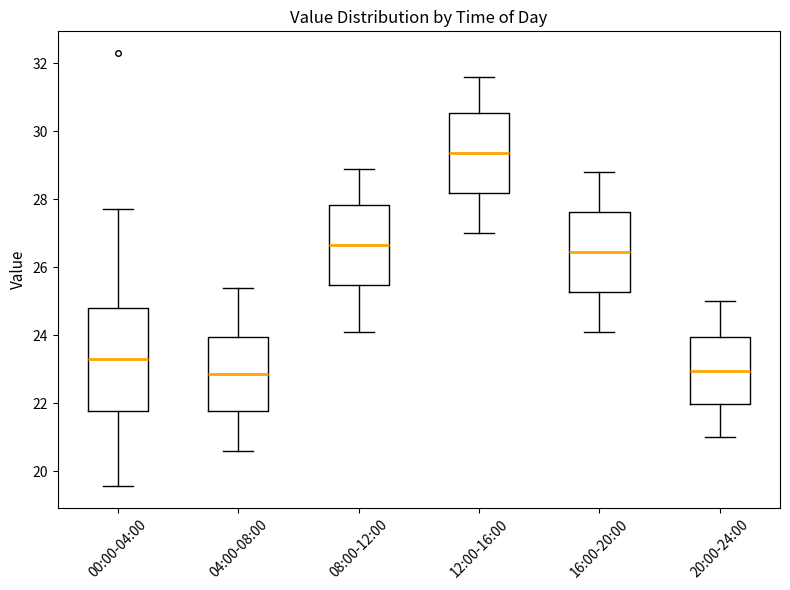

Reading left to right, transcribe this box plot: for each box, give where its median line is, the range the box spans, and where its two whiskers end, as read against the y-axis. The values are not printed on the chart, so give them approximately, as read against the axis.

00:00-04:00: median 23.4, box 21.8 to 24.8, whiskers 19.6 to 27.8
04:00-08:00: median 22.8, box 21.8 to 24.0, whiskers 20.6 to 25.4
08:00-12:00: median 26.6, box 25.4 to 27.8, whiskers 24.2 to 29.0
12:00-16:00: median 29.4, box 28.2 to 30.6, whiskers 27.0 to 31.6
16:00-20:00: median 26.4, box 25.2 to 27.6, whiskers 24.2 to 28.8
20:00-24:00: median 23.0, box 22.0 to 24.0, whiskers 21.0 to 25.0